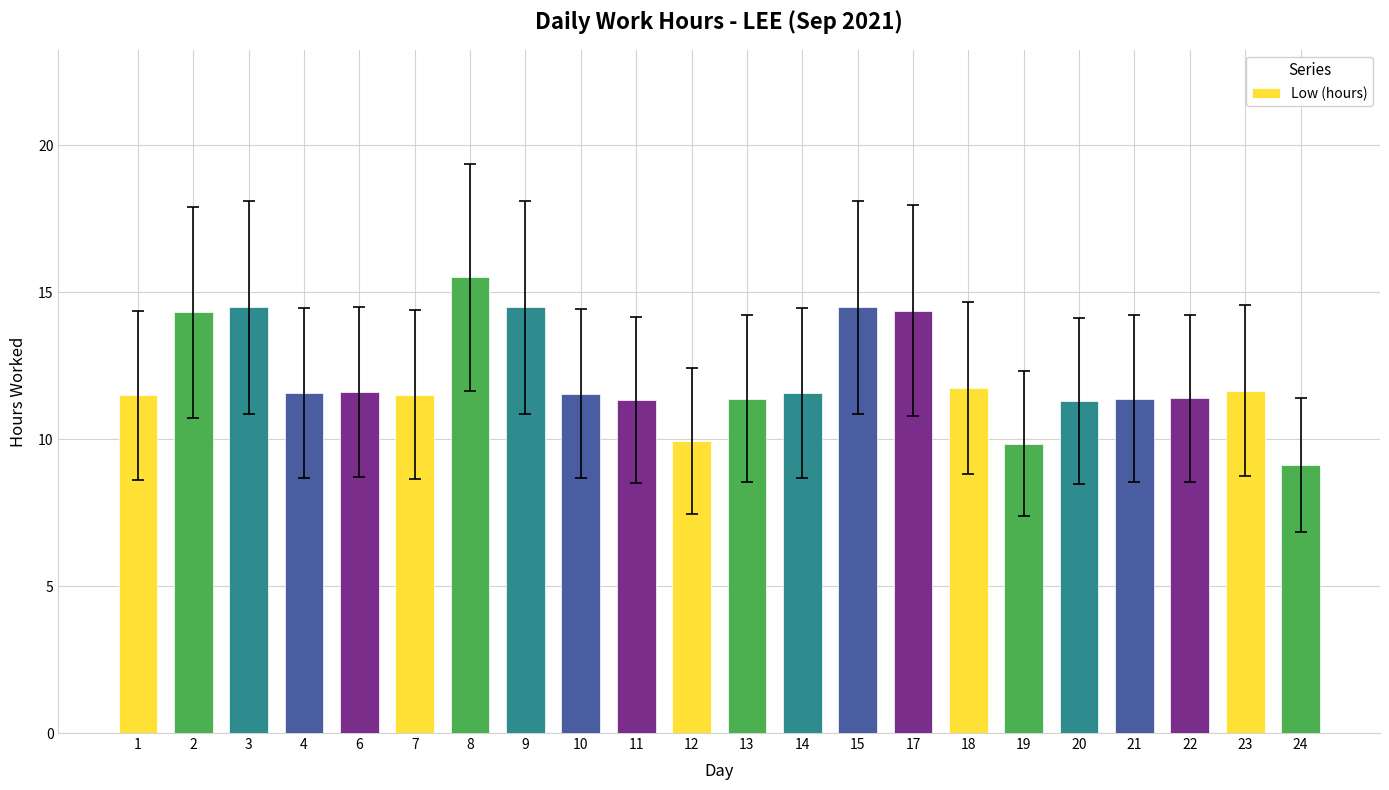

The chart shows a value of 24.0 at 17. True or false?

False